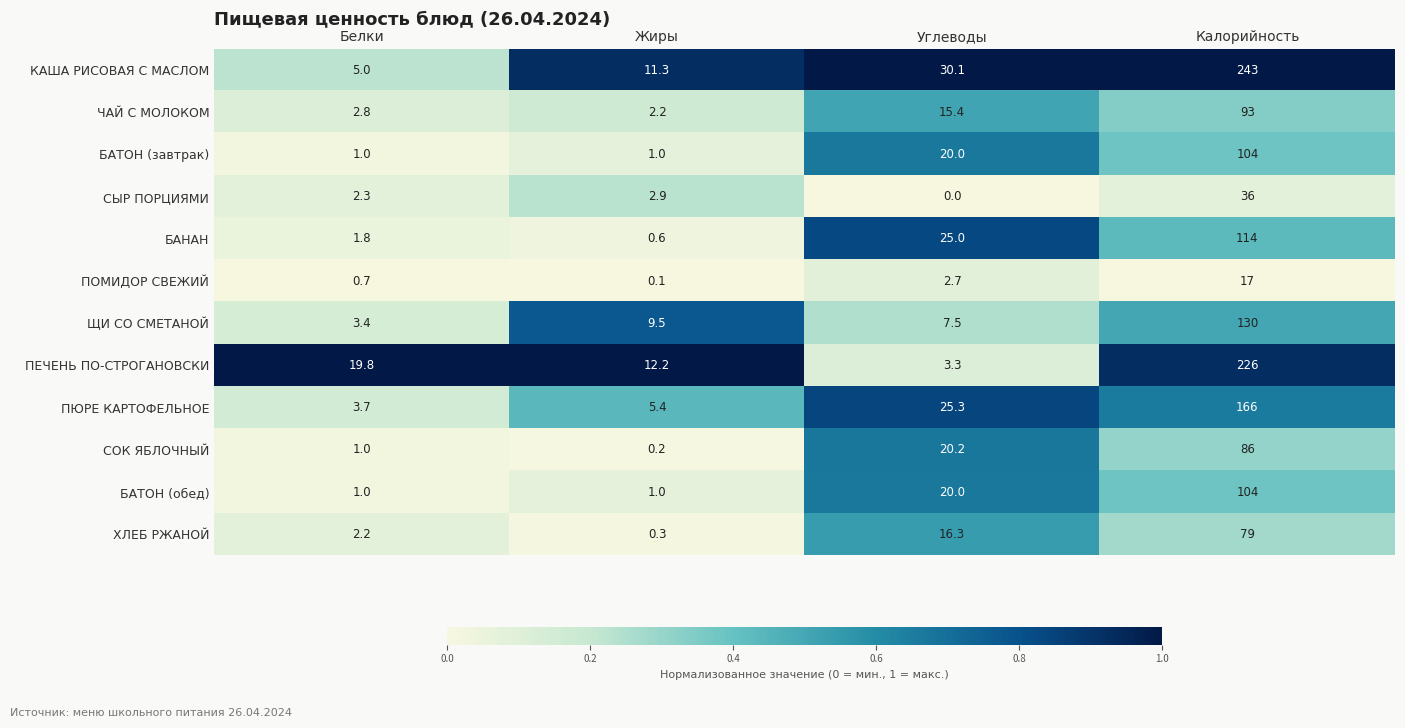

True or false: БАТОН (завтрак) has a value of 22.2 at Калорийность.

False